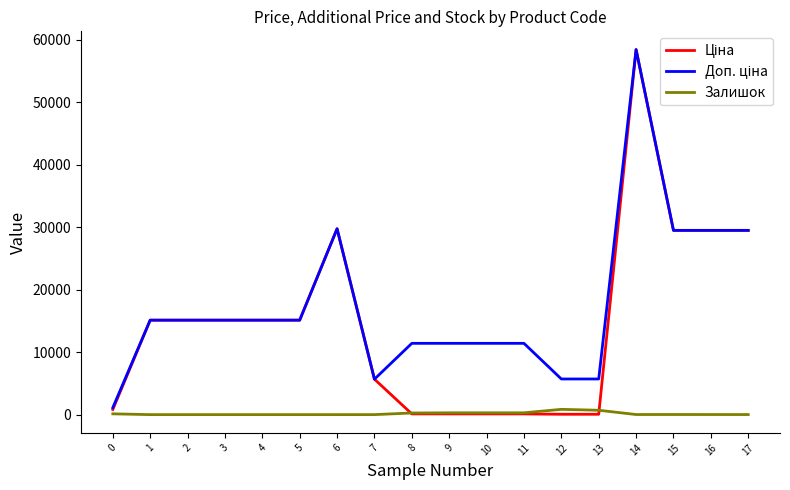

At how many categories does at least one series exceed 42632?

1